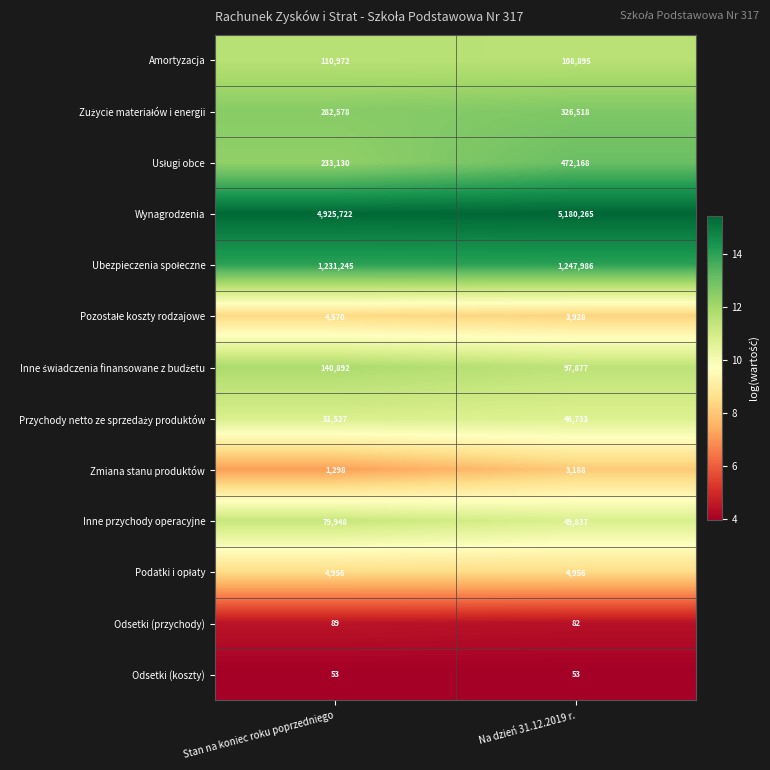

What is the sum of all Odsetki (przychody) values?

171